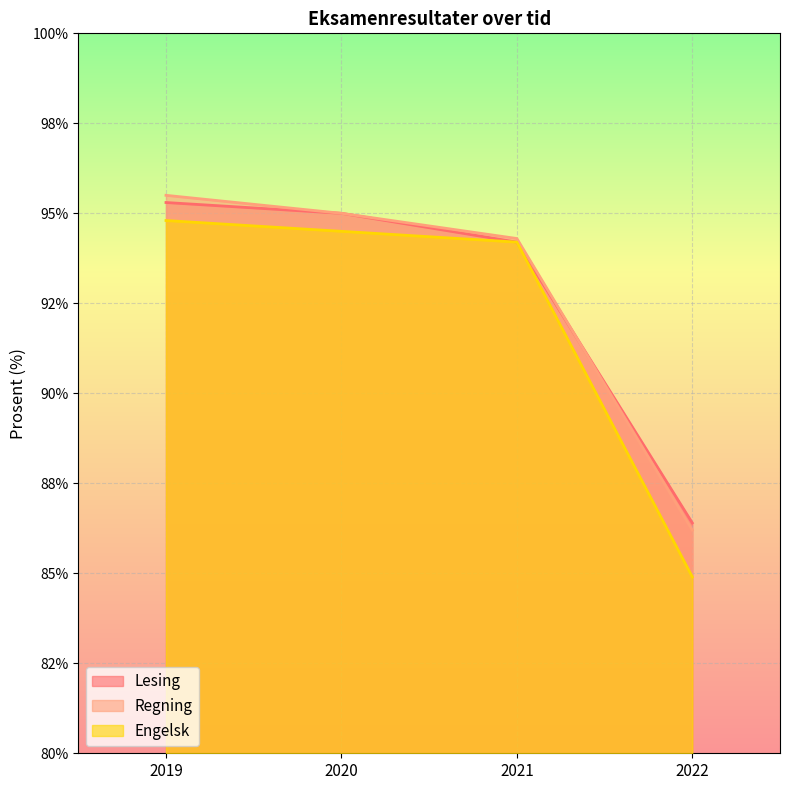

What is the value of the Regning point at the 3rd from the left?

94.3